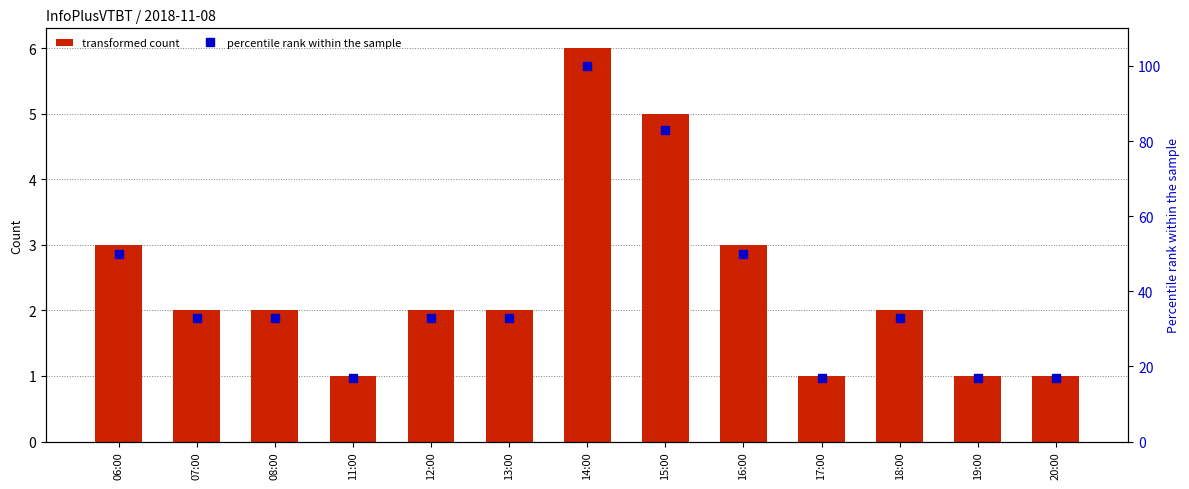

Which has a higher value, 15:00 or 06:00?

15:00